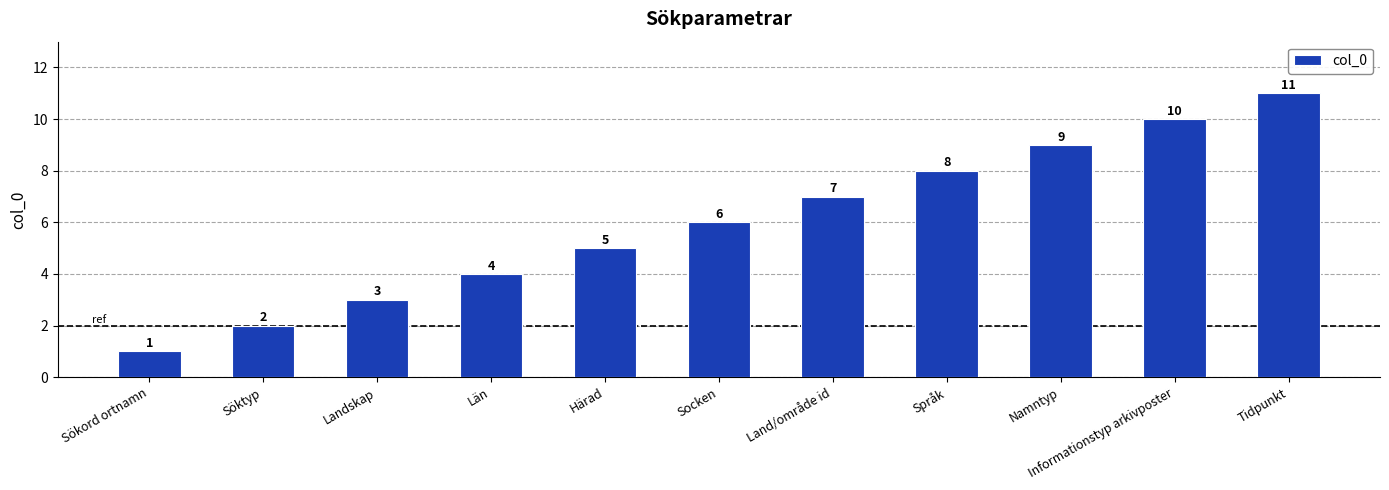

Count the number of categories in the chart.

11